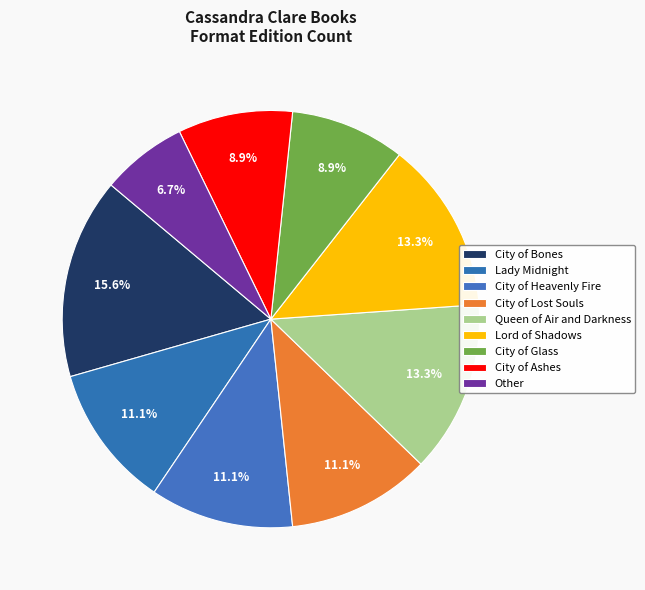

How many segments does this pie chart have?

9